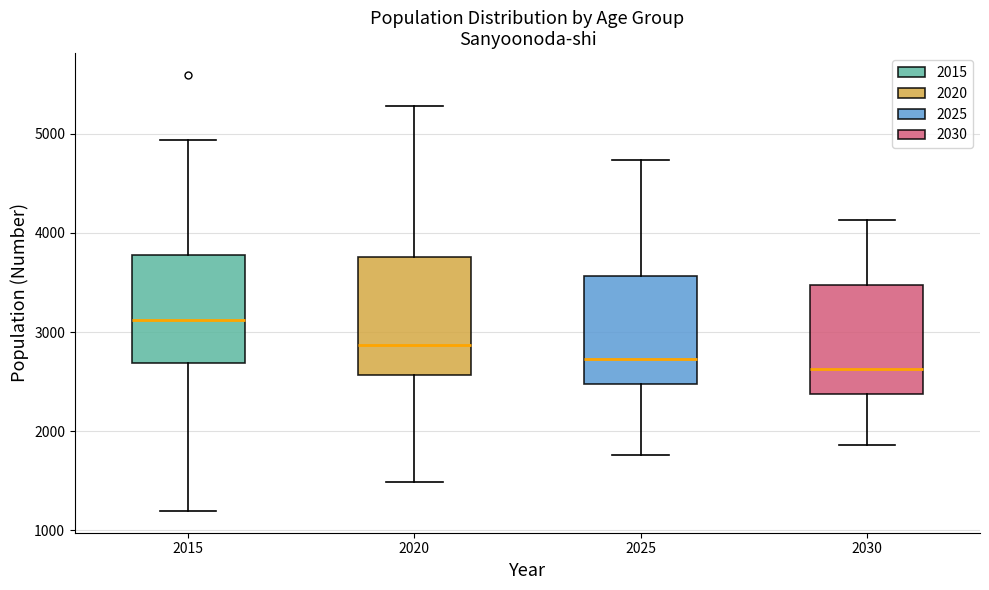

Reading left to right, transcribe this box plot: for each box, give where its median line is, the range the box spans, and where its two whiskers end, as read against the y-axis. The values are not printed on the chart, so give them approximately, as read against the axis.

2015: median 3100, box 2700 to 3800, whiskers 1200 to 4900
2020: median 2900, box 2600 to 3800, whiskers 1500 to 5300
2025: median 2700, box 2500 to 3600, whiskers 1800 to 4700
2030: median 2600, box 2400 to 3500, whiskers 1900 to 4100